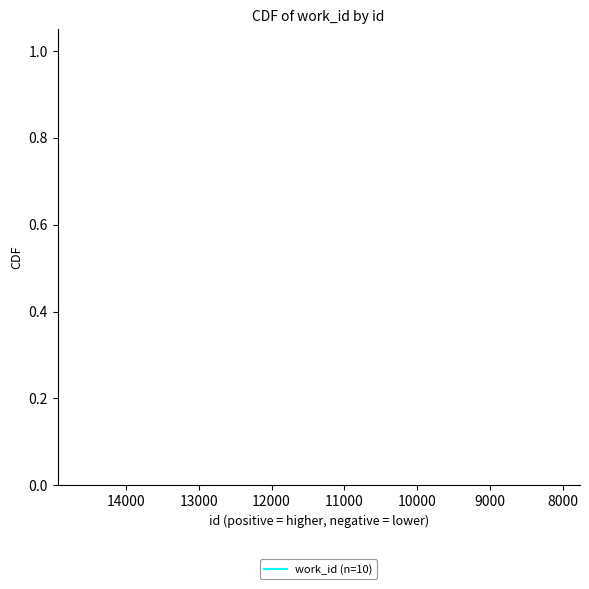

True or false: the data shows 0.2 at 12000.

False